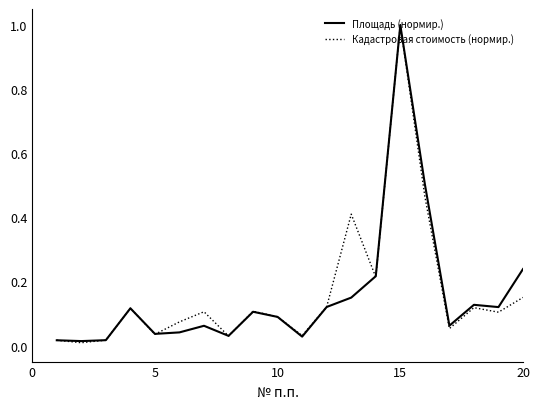

What is the greatest value displayed?

1.0